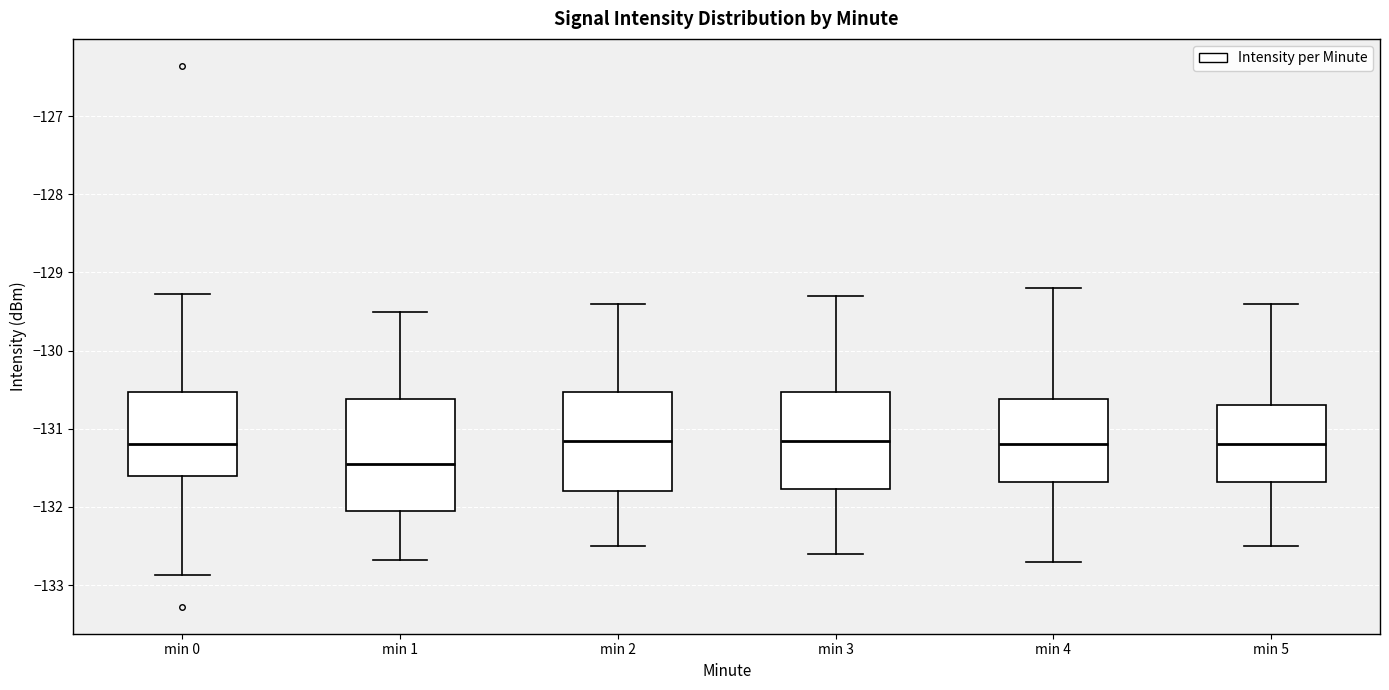

Reading left to right, transcribe this box plot: for each box, give where its median line is, the range the box spans, and where its two whiskers end, as read against the y-axis. The values are not printed on the chart, so give them approximately, as read against the axis.

min 0: median -131.2, box -131.6 to -130.5, whiskers -132.9 to -129.3
min 1: median -131.4, box -132.0 to -130.6, whiskers -132.7 to -129.5
min 2: median -131.1, box -131.8 to -130.5, whiskers -132.5 to -129.4
min 3: median -131.1, box -131.8 to -130.5, whiskers -132.6 to -129.3
min 4: median -131.2, box -131.7 to -130.6, whiskers -132.7 to -129.2
min 5: median -131.2, box -131.7 to -130.7, whiskers -132.5 to -129.4